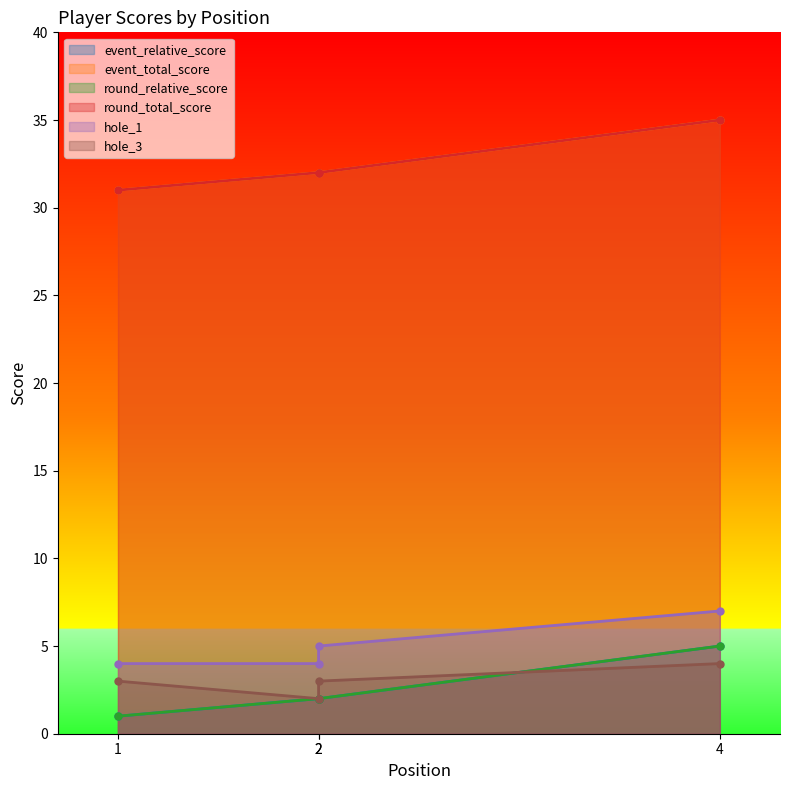

Rank the series by their maximum value, from lowest to highest.

hole_3, event_relative_score, round_relative_score, hole_1, event_total_score, round_total_score